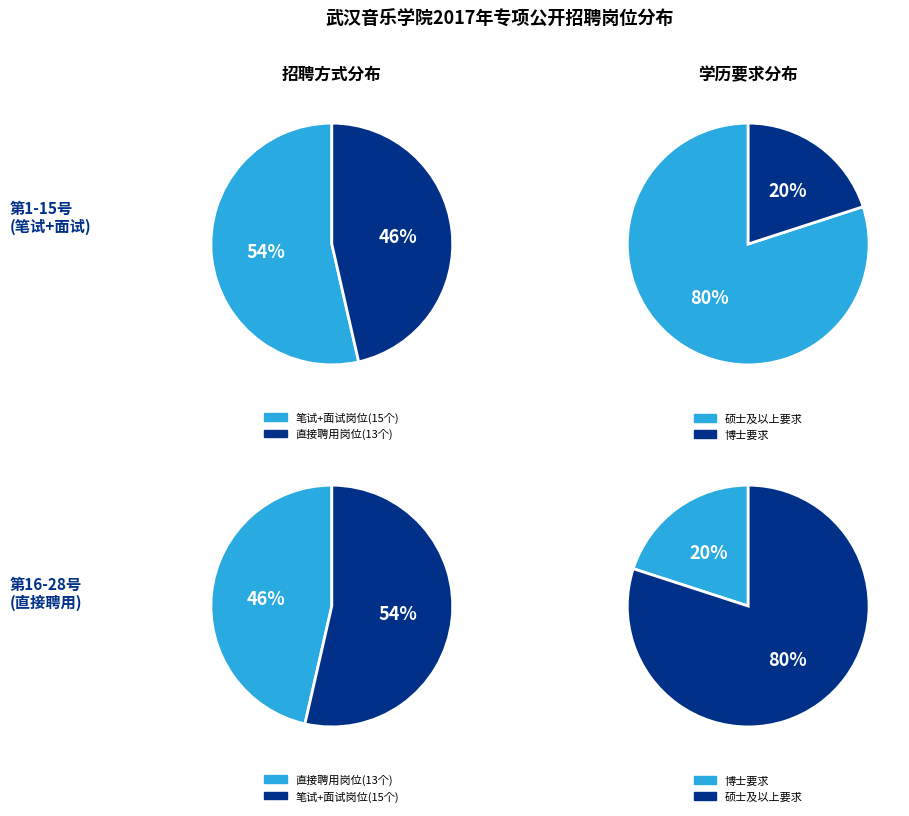

How many slices are in this pie chart?

2